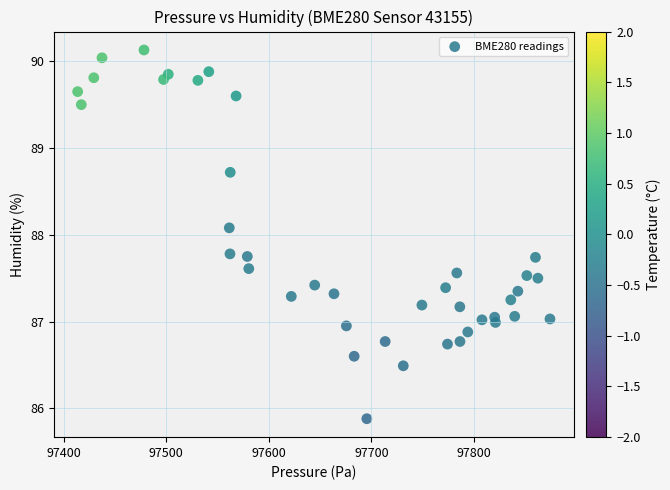

What is the range of X values (max minus min)?

460.8